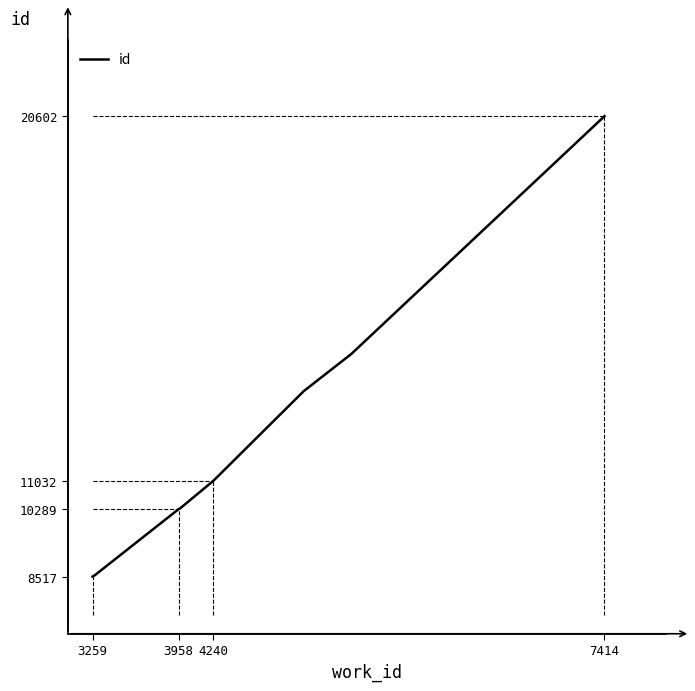

What is the smallest value displayed?

8517